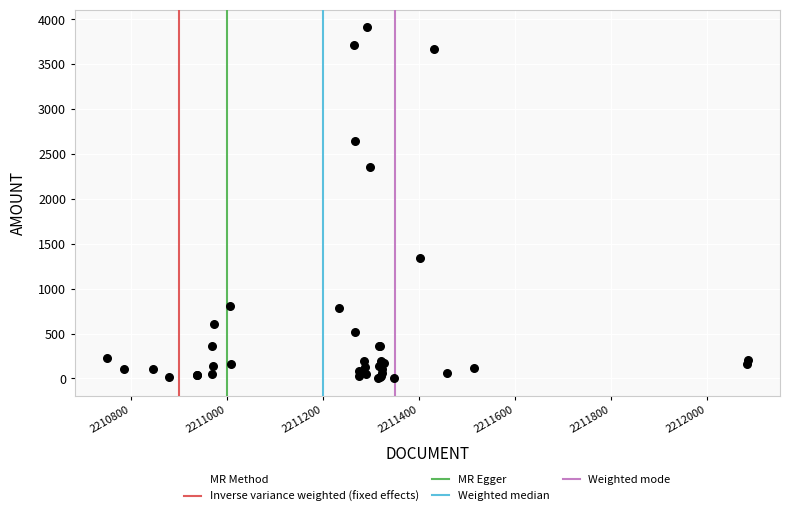

What Y value in the scatter plot is closest to 1957?

2355.0